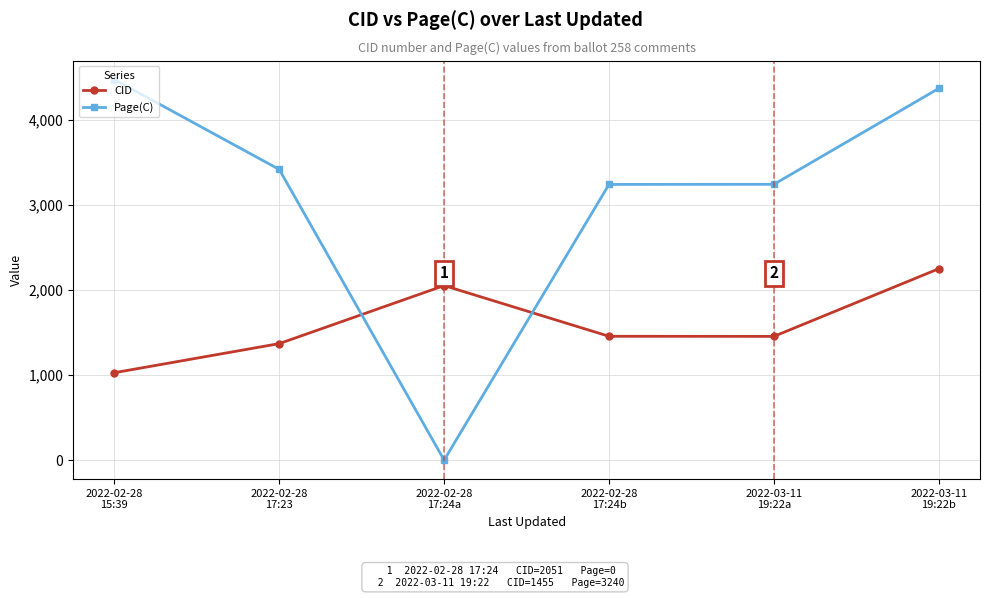

Between 2022-03-11
19:22a and 2022-03-11
19:22b, which series saw the biggest shift?

Page(C)